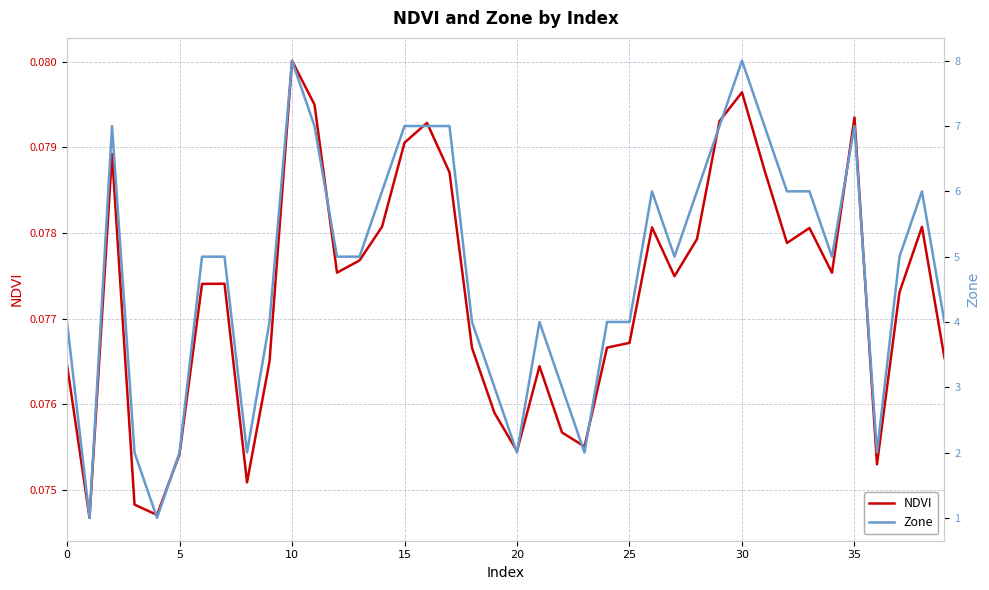

How many values in the Zone series are below 5?

17